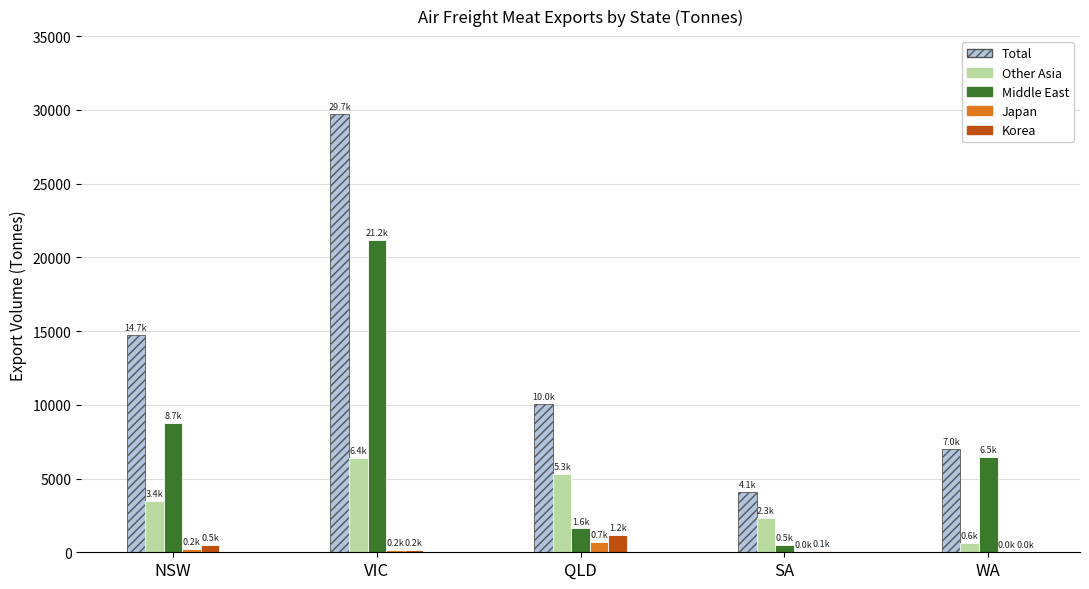

What is the approximate value of Middle East at QLD?

1613.8